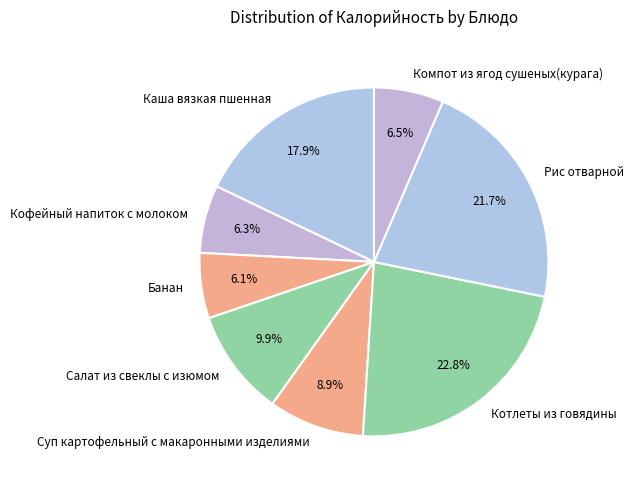

To the nearest percent, what is the average slice percentage?

12%